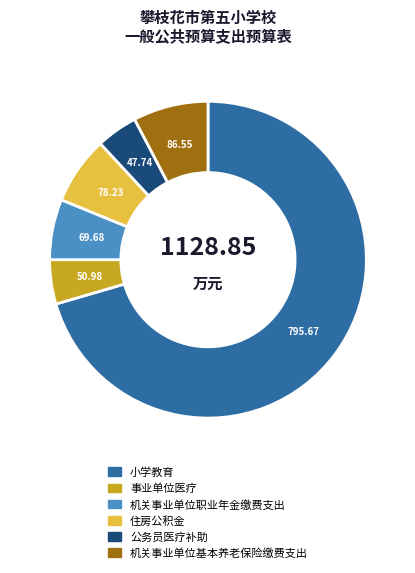

Do 事业单位医疗 and 机关事业单位职业年金缴费支出 together represent more than half of the pie?

No